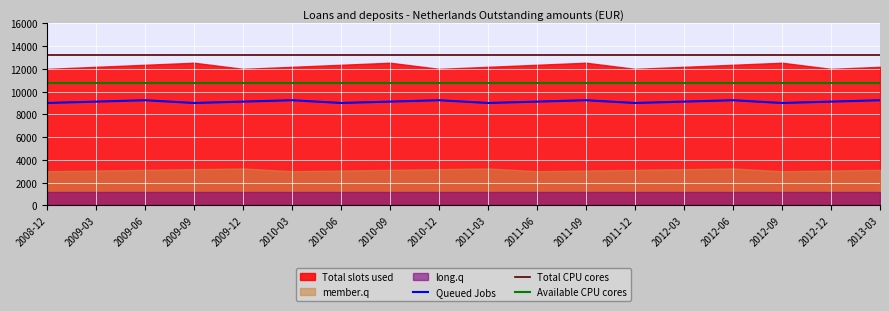

Reading left to right, extract all data points from this chart.

Queued Jobs: 9000	9120	9240	9000	9120	9240	9000	9120	9240	9000	9120	9240	9000	9120	9240	9000	9120	9240
Total CPU cores: 13200	13200	13200	13200	13200	13200	13200	13200	13200	13200	13200	13200	13200	13200	13200	13200	13200	13200
Available CPU cores: 10800	10800	10800	10800	10800	10800	10800	10800	10800	10800	10800	10800	10800	10800	10800	10800	10800	10800